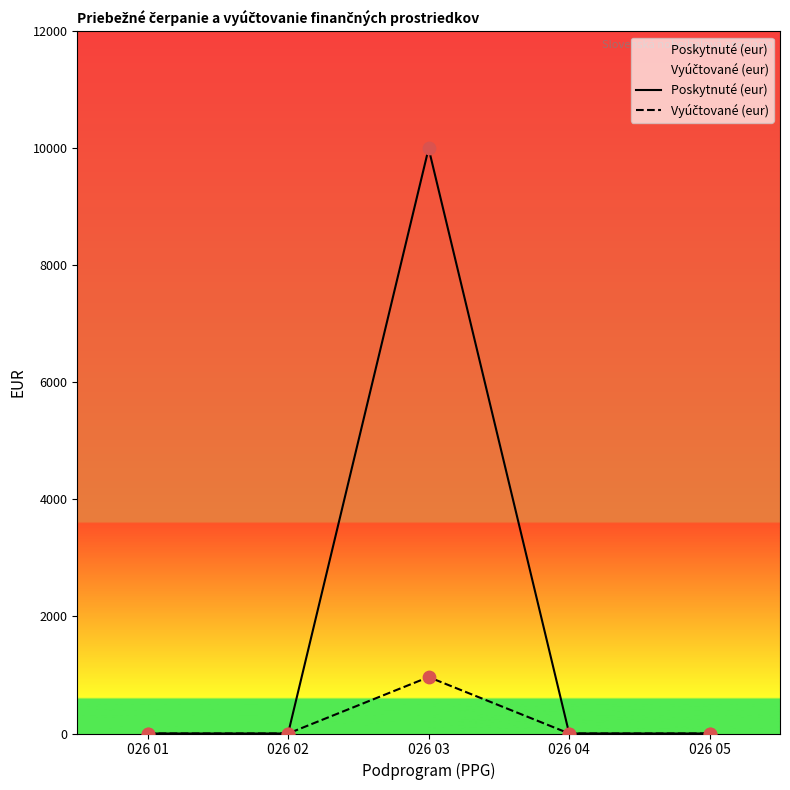

Which series reaches the minimum Y coordinate?

Poskytnuté (eur)